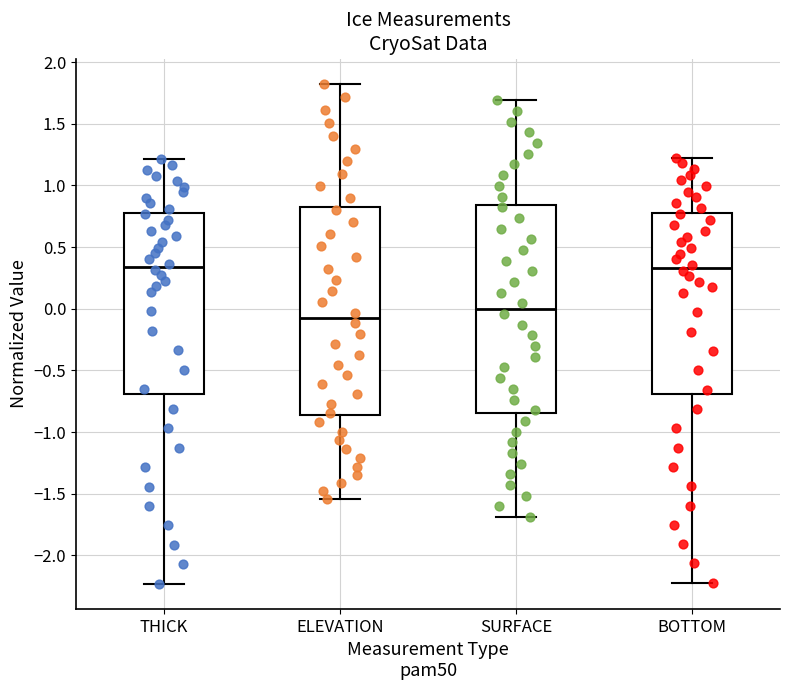

Which box's median line is the lowest?

ELEVATION